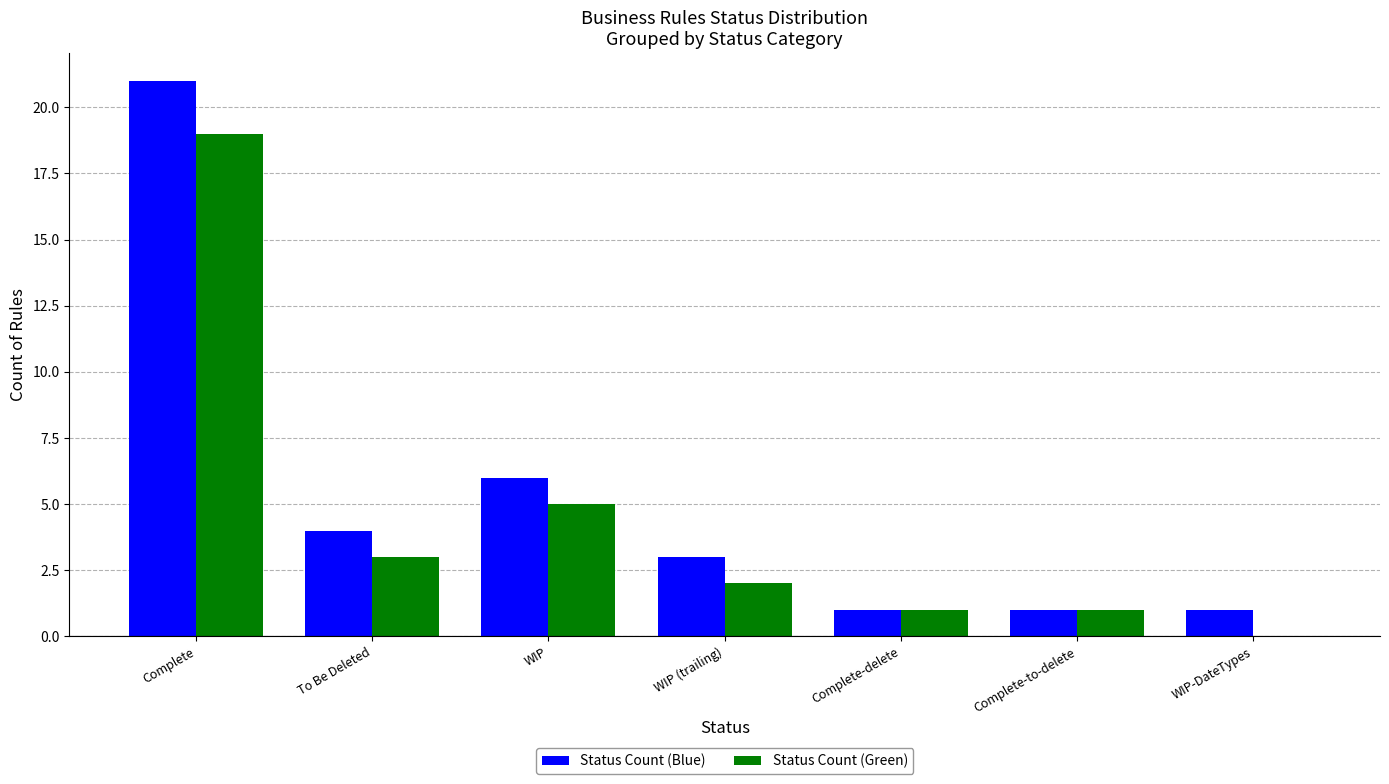

What is the maximum value shown in the chart?

21